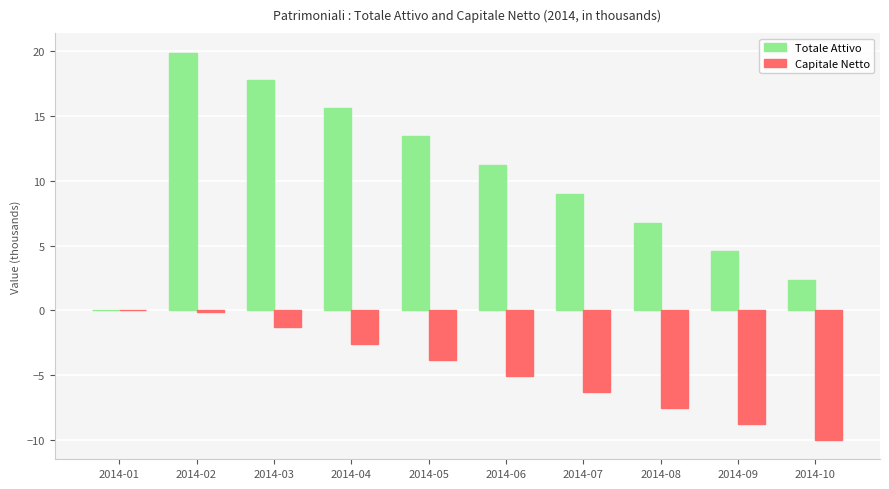

What is the greatest value displayed?

19.9